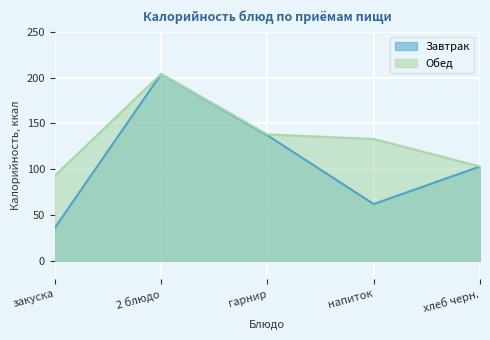

Reading left to right, list all the values displayed in this chart.

Завтрак: 36	204	137	62	103
Обед: 93	204	138	133	103